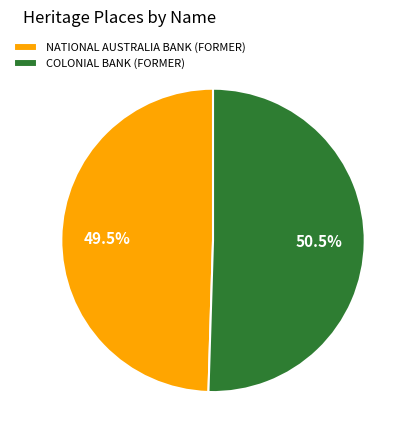

Which category has the smallest portion of the pie?

NATIONAL AUSTRALIA BANK (FORMER)